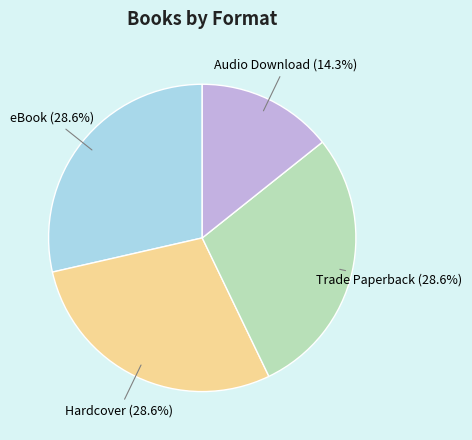

Does any single category account for the majority?

No